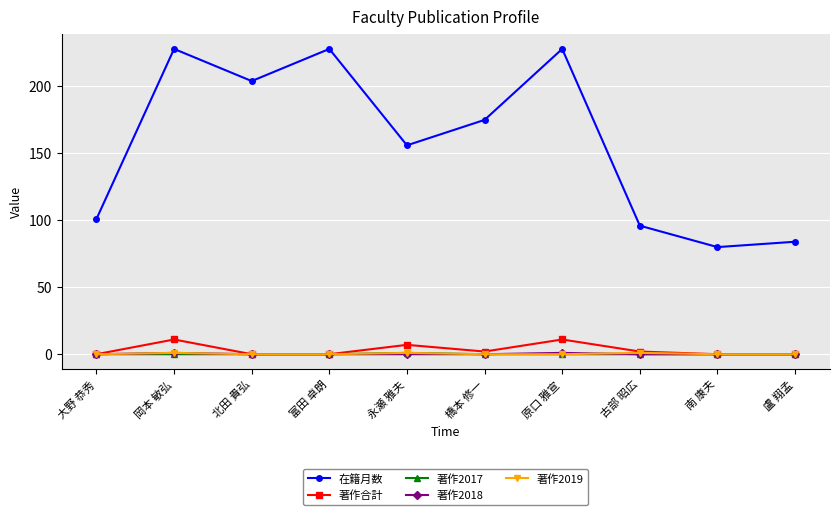

In 著作2017, how many points are higher than both neighbors (excluding endpoints)?

1